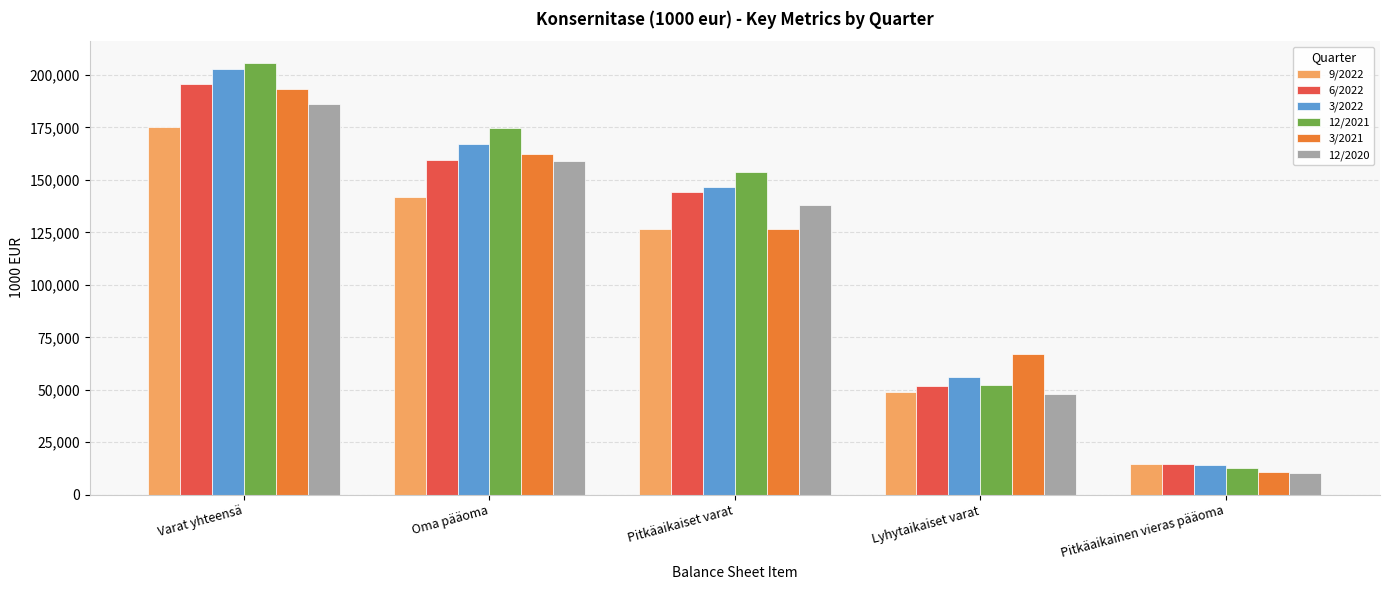

Are the bars horizontal?

No